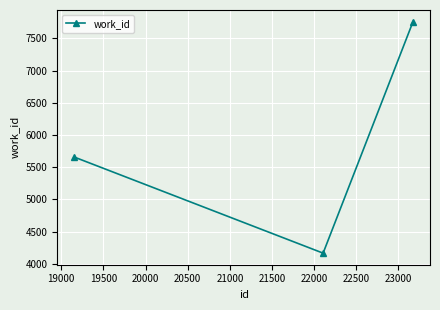

What is the difference between the maximum and minimum values?

3593